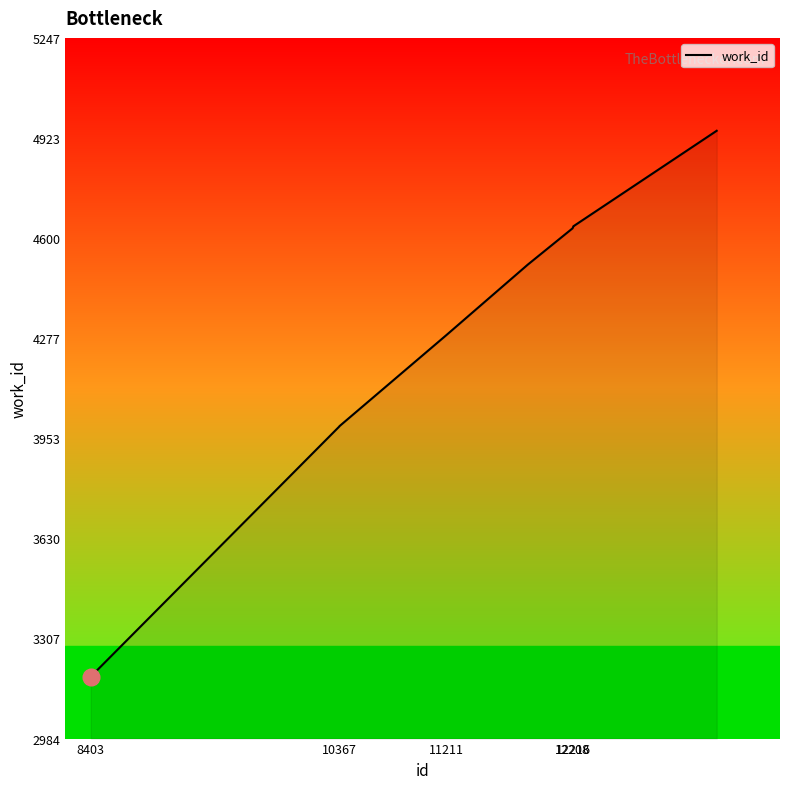

What is the minimum value shown in the chart?

3184